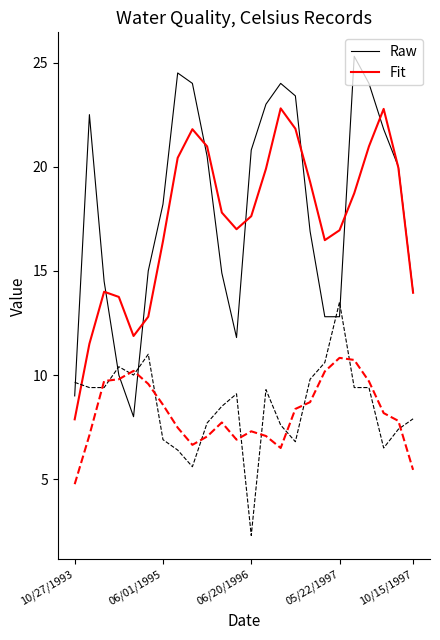

What is the maximum value shown in the chart?

25.3